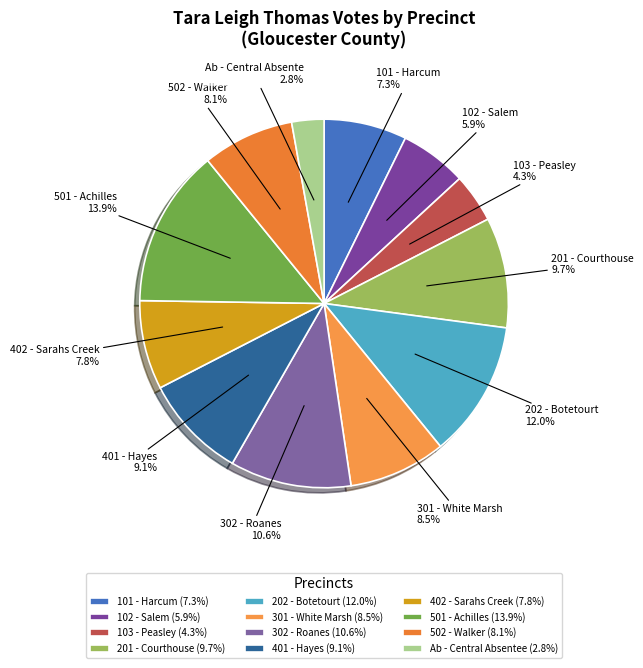

To the nearest percent, what portion does 401 - Hayes represent?

9%